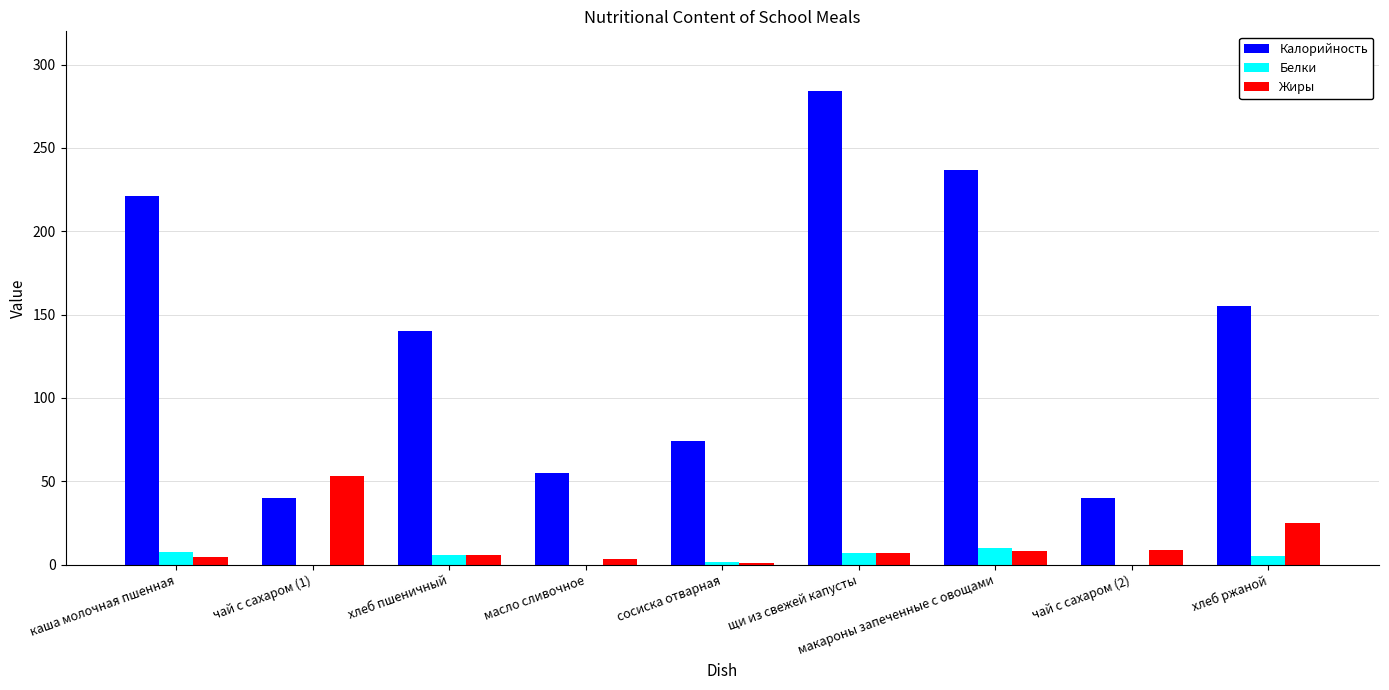

Between макароны запеченные с овощами and хлеб ржаной, which series saw the biggest shift?

Калорийность